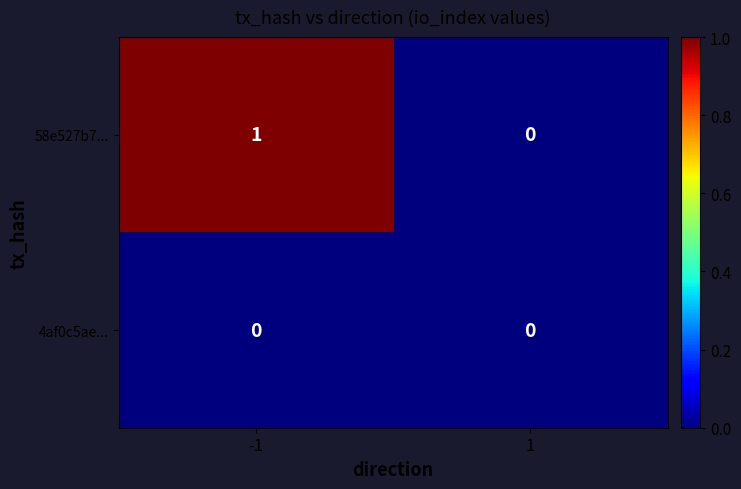

Is the value of 4af0c5ae... at -1 greater than the value of 58e527b7... at -1?

No